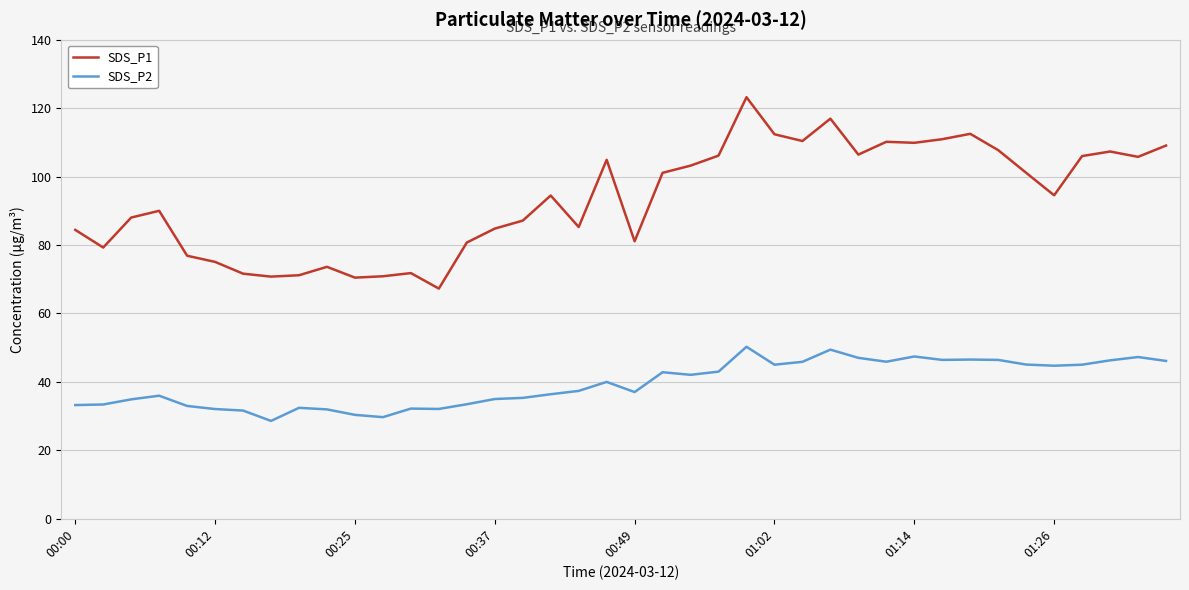

True or false: SDS_P2 and SDS_P1 intersect in this chart.

False